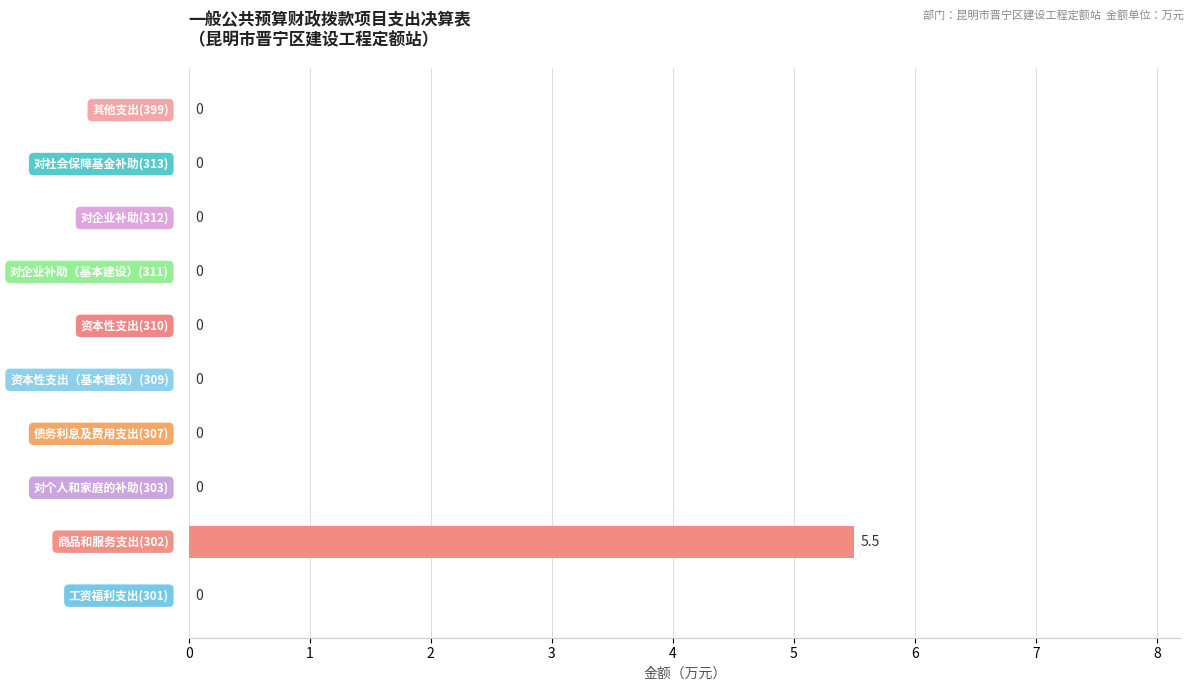

What is the maximum value shown in the chart?

5.5